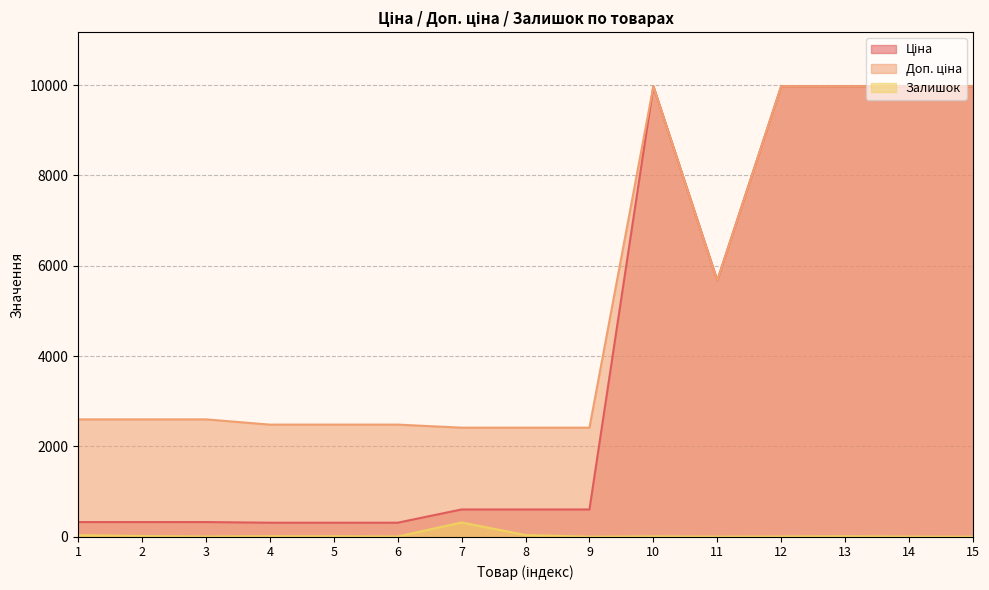

Rank the series by their maximum value, from lowest to highest.

Залишок, Ціна, Доп. ціна